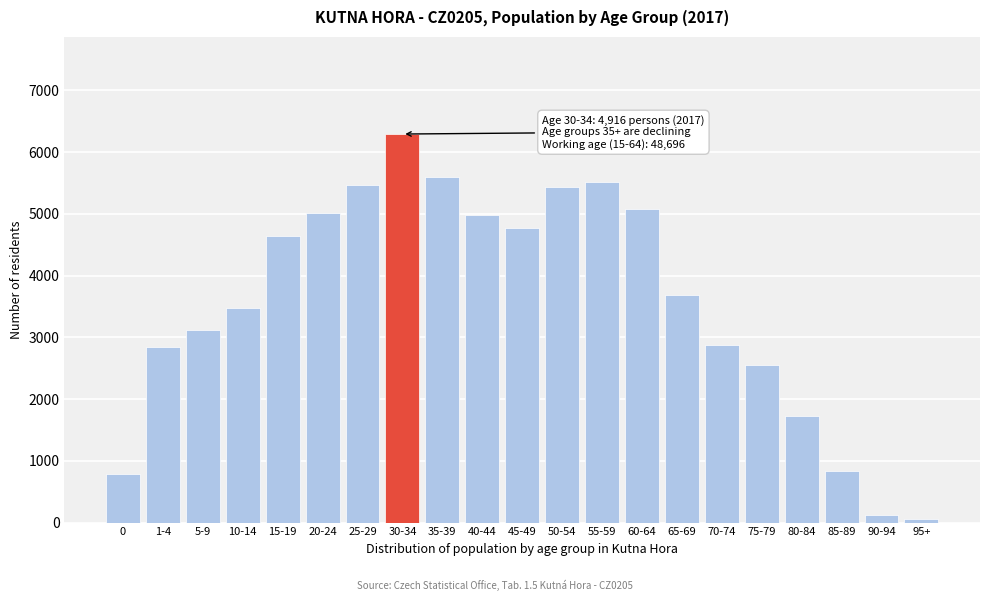

Reading right to left, what are all the values shown in this chart?

57	120	835	1721	2555	2879	3682	5074	5513	5429	4778	4980	5591	6293	5473	5016	4639	3476	3124	2836	779